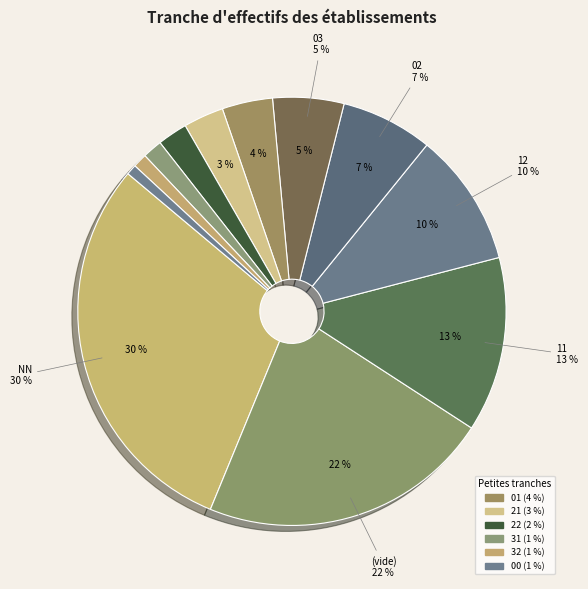

Is there any slice that represents more than half of the pie?

No